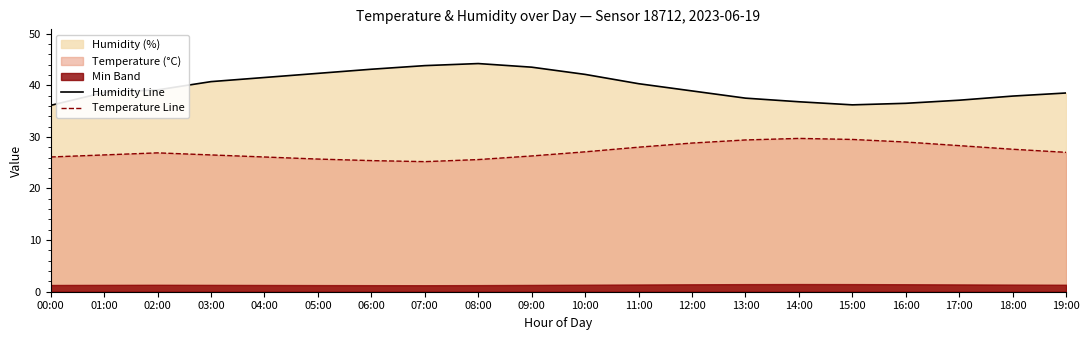

True or false: Humidity Line and Temperature Line intersect in this chart.

False